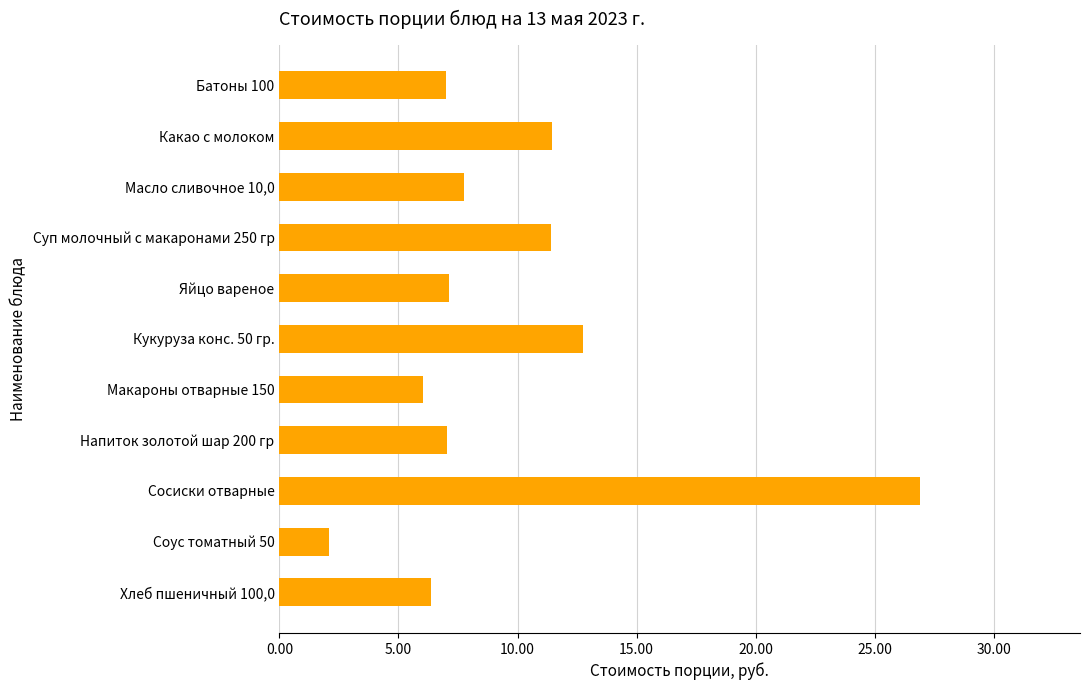

What is the value of the 2nd bar from the top?

11.4